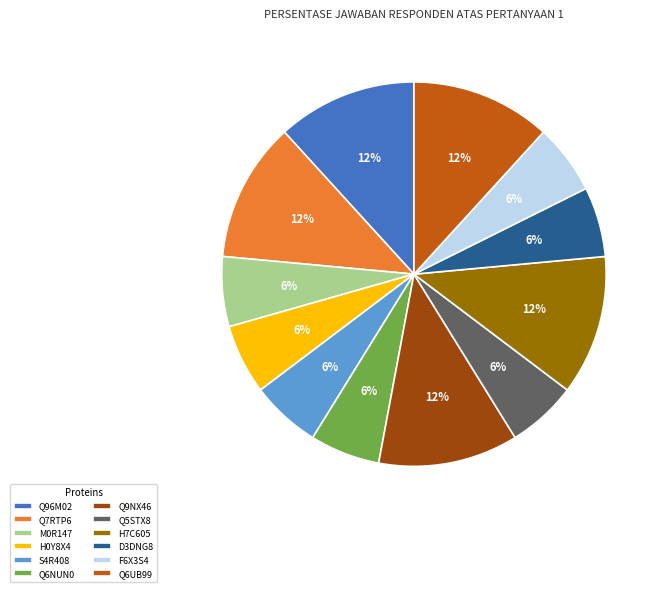

Count the number of slices in the pie.

12